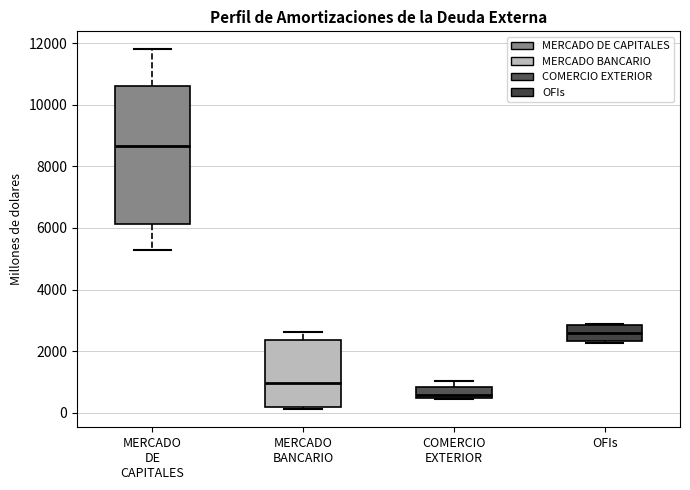

Comparing the boxes themselves (not the whiskers), which one is the tallest?

MERCADO DE CAPITALES